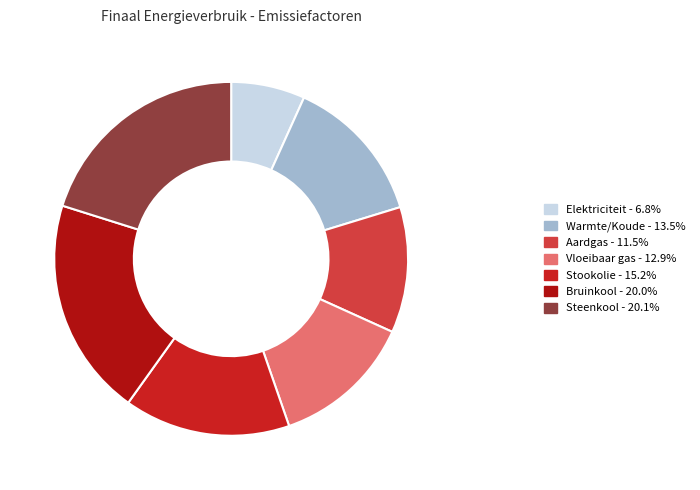

Count the number of slices in the pie.

7